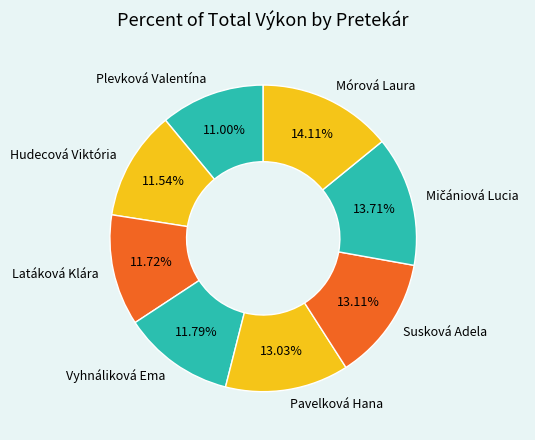

Is the sum of Mórová Laura and Pavelková Hana greater than half?

No